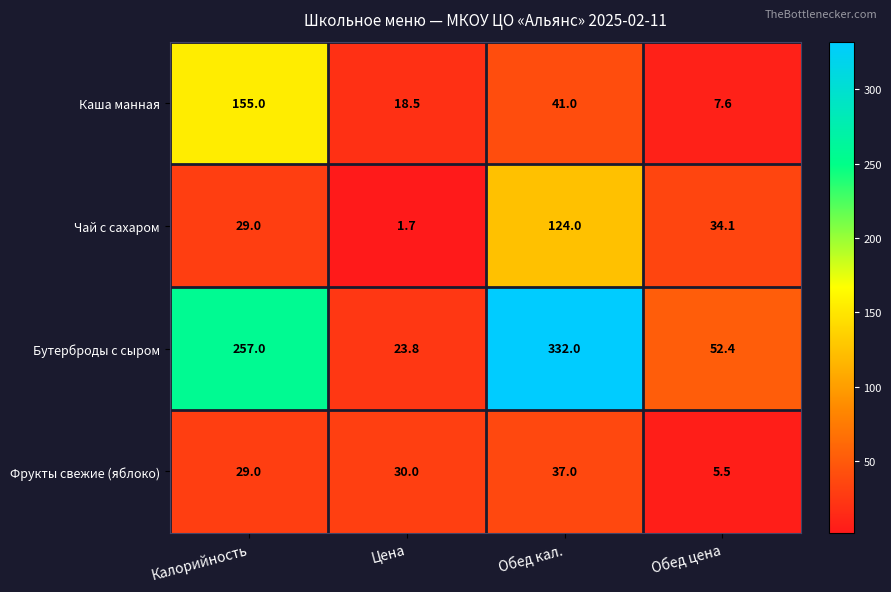

At which category is the sum across all series the highest?

Обед кал.